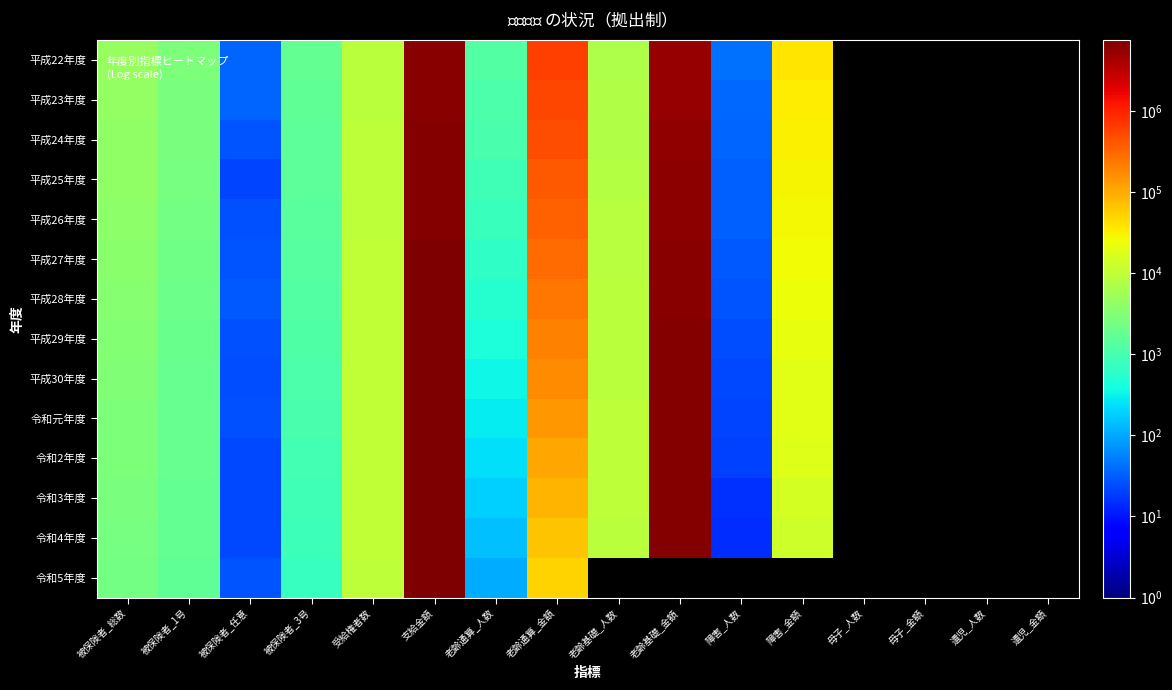

Is it true that 平成22年度 equals 7186.0 at 老齢基礎_人数?

True